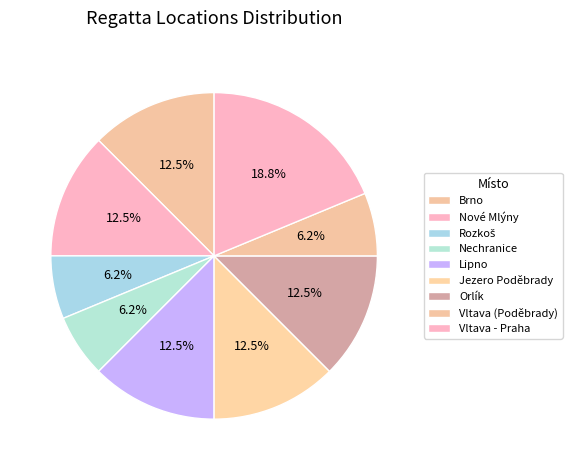

What portion of the pie excludes Vltava - Praha?

81.2%